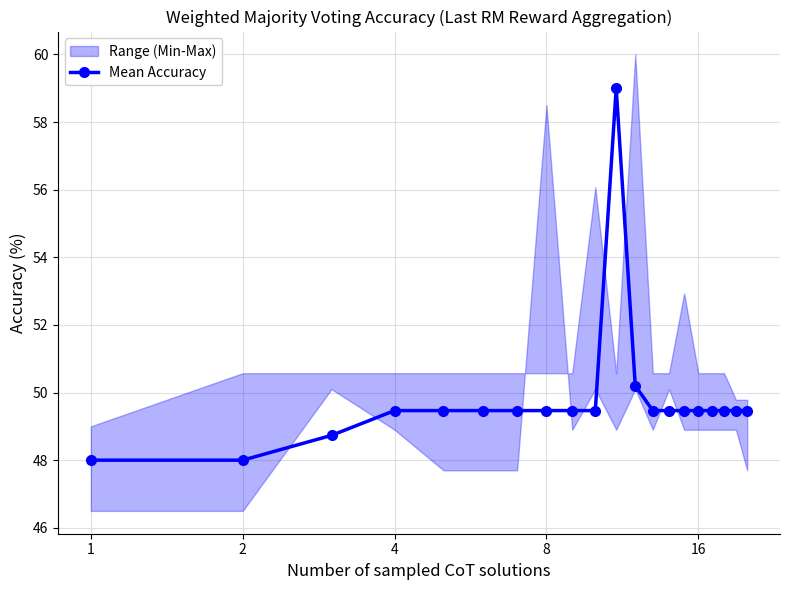

Which label corresponds to the smallest value in the chart?

1